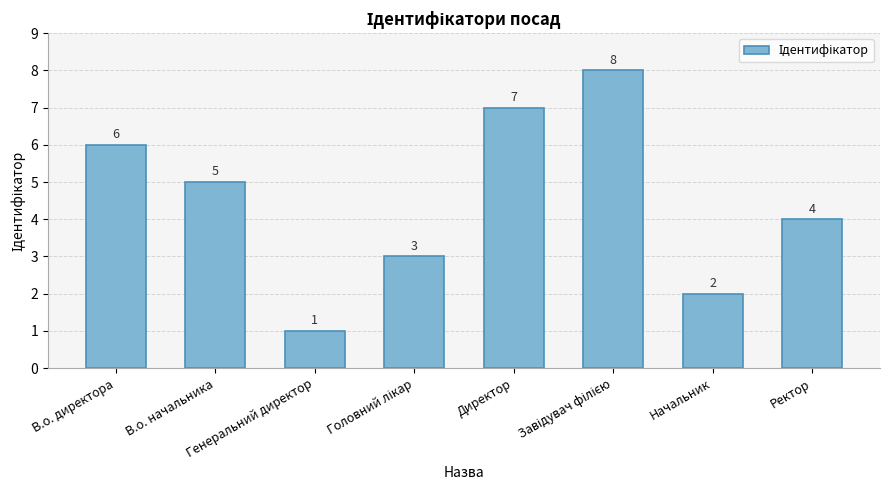

Reading left to right, list all the values displayed in this chart.

6	5	1	3	7	8	2	4